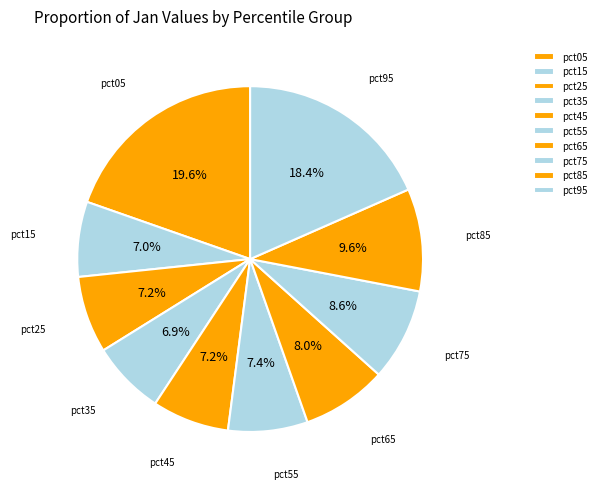

What percentage is NOT represented by pct05?

80.4%